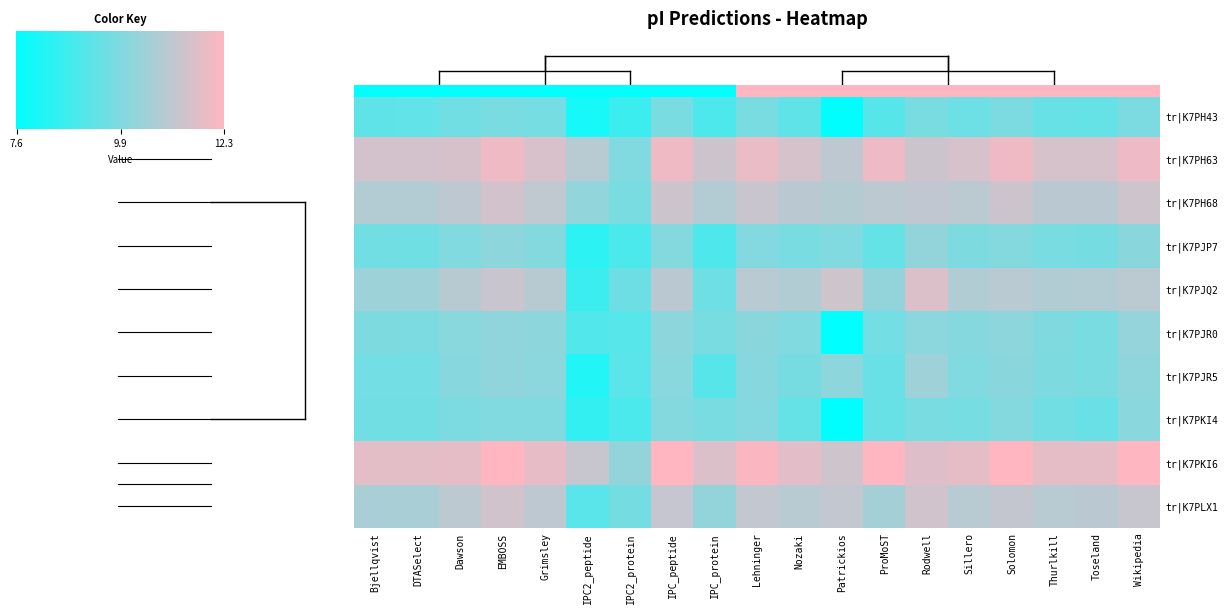

Reading right to left, list all the values displayed in this chart.

tr|K7PH43: 9.9	9.5	9.5	9.9	9.6	9.9	9.2	7.7	9.4	9.9	9.0	9.9	8.7	8.1	9.8	9.9	9.7	9.4	9.4
tr|K7PH63: 12.0	11.5	11.5	12.0	11.5	11.3	12.0	11.1	11.5	11.9	11.4	12.0	10.0	11.0	11.6	12.0	11.6	11.5	11.5
tr|K7PH68: 11.4	11.0	11.0	11.4	11.1	11.2	11.1	10.9	11.0	11.3	10.9	11.4	9.9	10.3	11.1	11.5	11.1	10.9	10.9
tr|K7PJP7: 10.1	9.8	9.9	10.1	9.9	10.3	9.5	10.0	9.9	10.0	9.1	10.1	9.0	8.4	10.1	10.2	10.0	9.7	9.7
tr|K7PJQ2: 11.1	10.9	10.9	11.0	10.9	11.7	10.3	11.4	10.9	11.0	9.6	11.0	9.6	8.7	11.0	11.3	11.0	10.5	10.5
tr|K7PJR0: 10.4	9.8	10.0	10.2	10.1	10.2	9.7	7.6	10.0	10.1	9.9	10.2	9.2	9.1	10.2	10.3	10.1	9.9	9.9
tr|K7PJR5: 10.3	9.9	9.9	10.1	10.0	10.5	9.6	10.2	9.8	10.1	9.3	10.1	9.3	8.3	10.2	10.3	10.1	9.8	9.8
tr|K7PKI4: 10.2	9.6	9.7	10.1	9.8	9.9	9.5	7.7	9.5	10.0	9.9	10.0	9.0	8.6	10.0	10.0	9.9	9.7	9.7
tr|K7PKI6: 12.3	11.8	11.8	12.3	11.8	11.7	12.3	11.4	11.8	12.2	11.7	12.3	10.3	11.3	11.9	12.3	11.8	11.8	11.8
tr|K7PLX1: 11.3	11.0	11.0	11.2	11.0	11.4	10.7	11.2	11.0	11.2	10.3	11.2	9.8	9.3	11.1	11.4	11.1	10.7	10.7